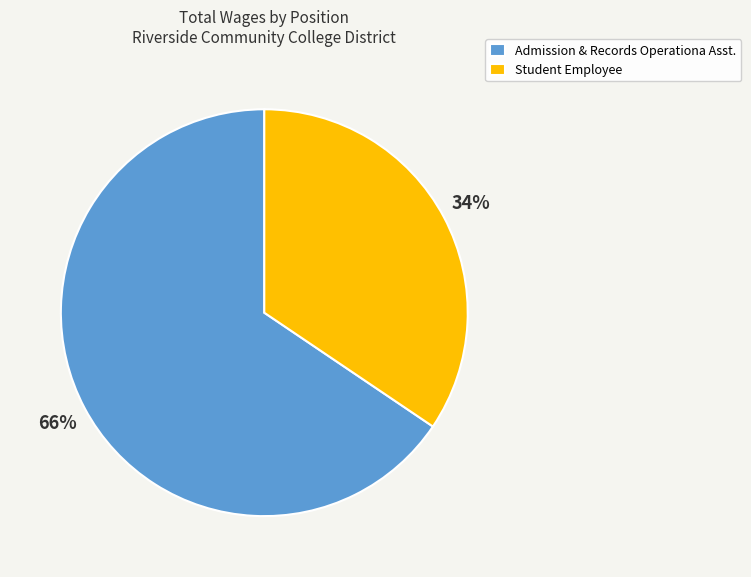

What is the majority slice?

Admission & Records Operationa Asst.